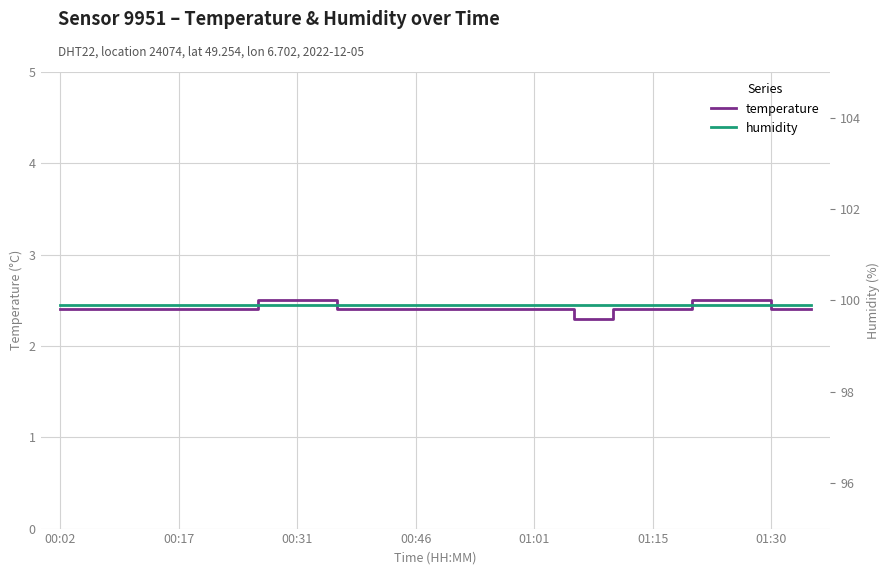

How many temperature values are between 2 and 3?

20